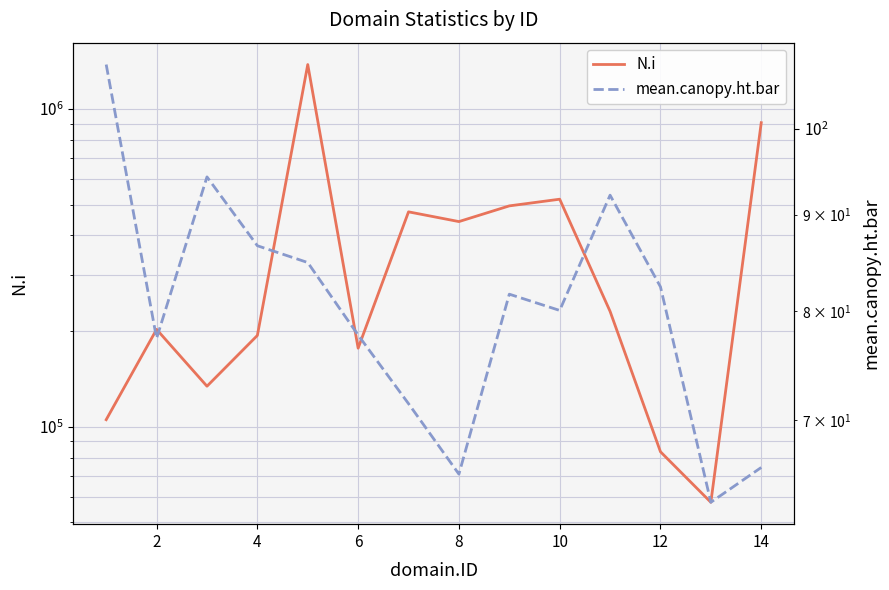

How many lines are shown in the chart?

2